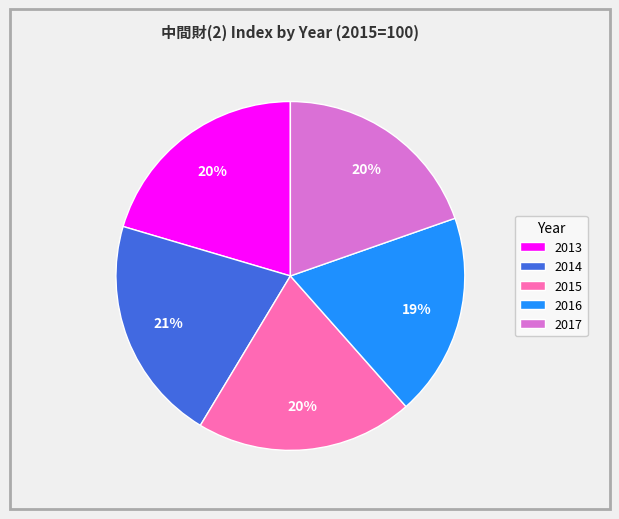

Do 2015 and 2013 together represent more than half of the pie?

No